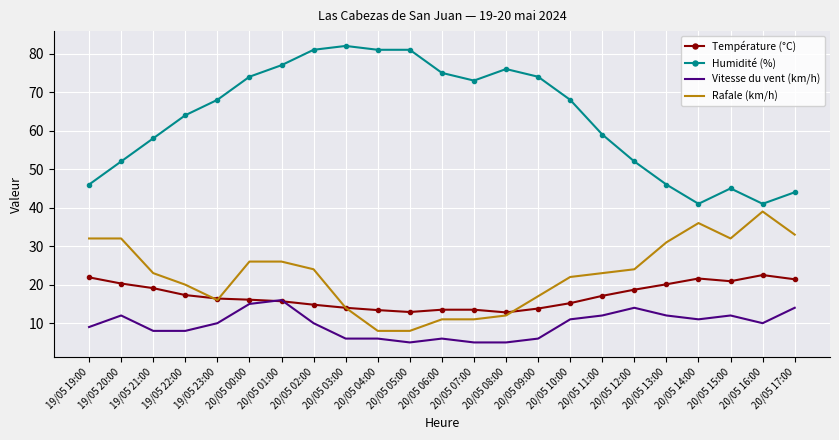

True or false: Température (°C) has a value of 7.3 at 20/05 09:00.

False